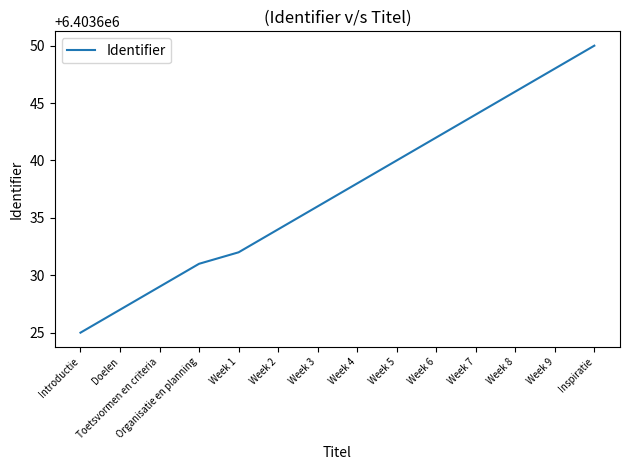

Which label corresponds to the largest value in the chart?

Inspiratie